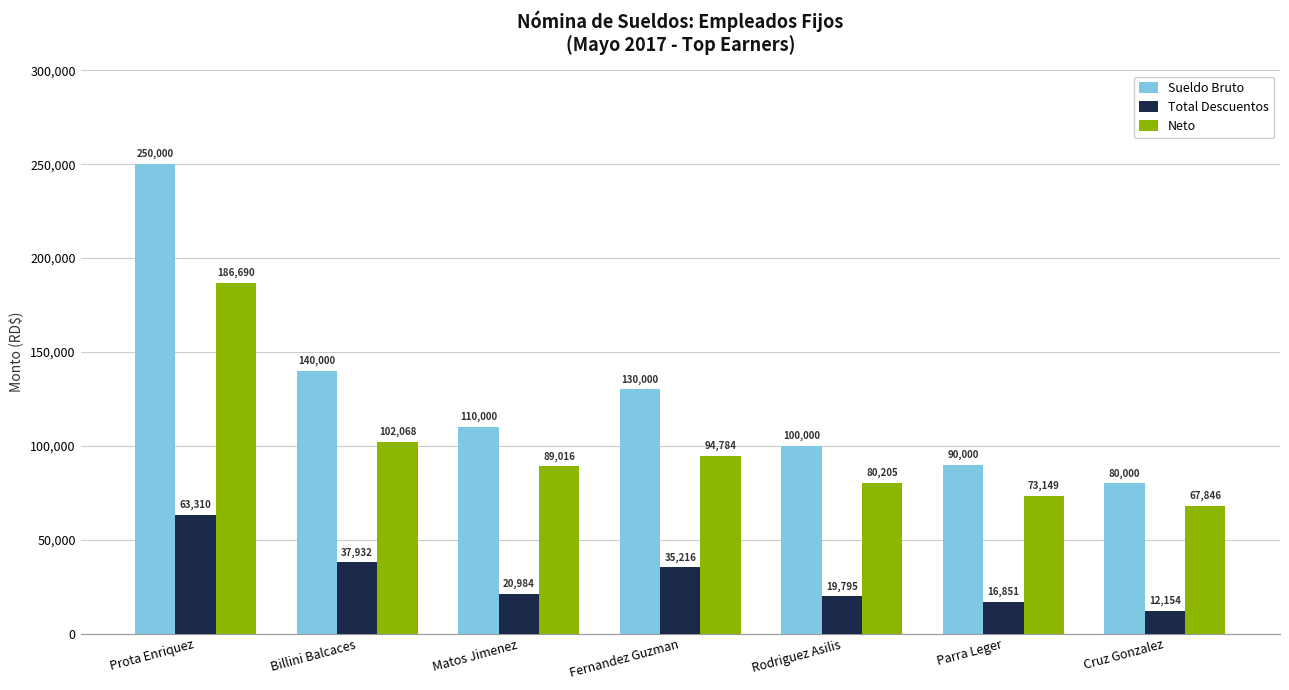

What is the difference between the maximum and minimum values in the Sueldo Bruto series?

170000.0